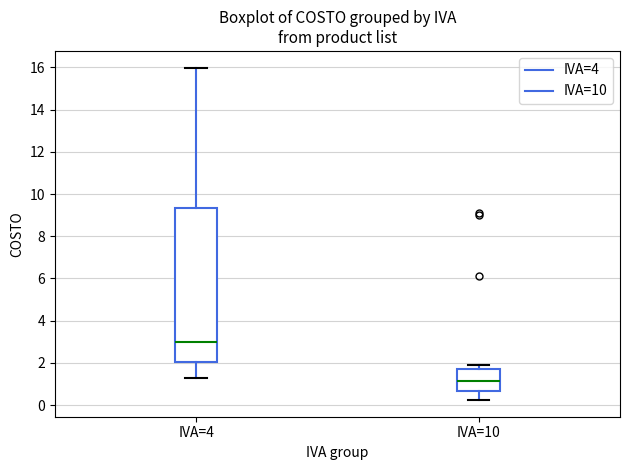

Reading left to right, transcribe this box plot: for each box, give where its median line is, the range the box spans, and where its two whiskers end, as read against the y-axis. The values are not printed on the chart, so give them approximately, as read against the axis.

IVA=4: median 3.0, box 2.0 to 9.4, whiskers 1.2 to 16.0
IVA=10: median 1.2, box 0.6 to 1.6, whiskers 0.2 to 2.0